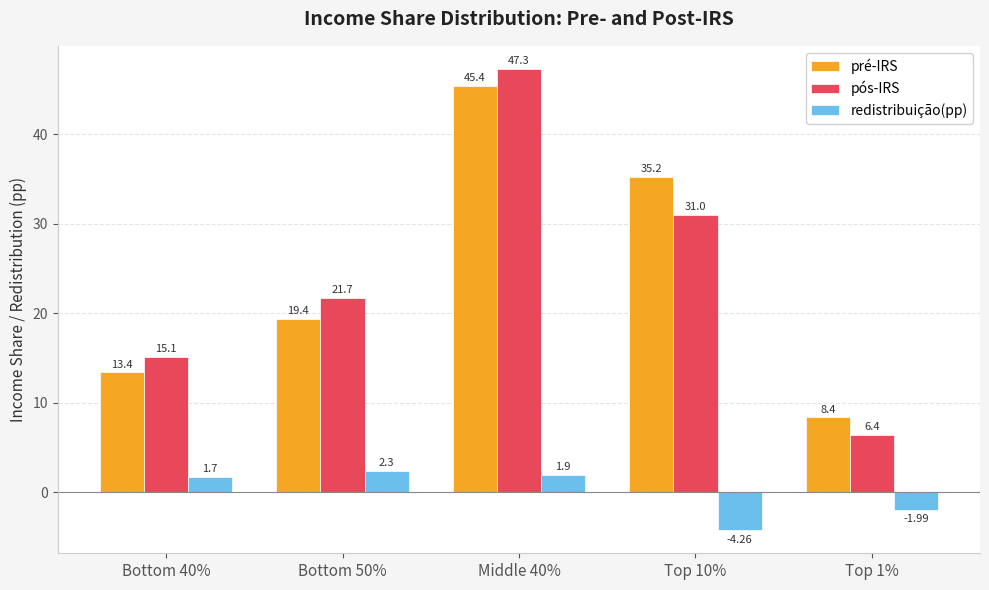

Which series changed the most between Middle 40% and Top 1%?

pós-IRS